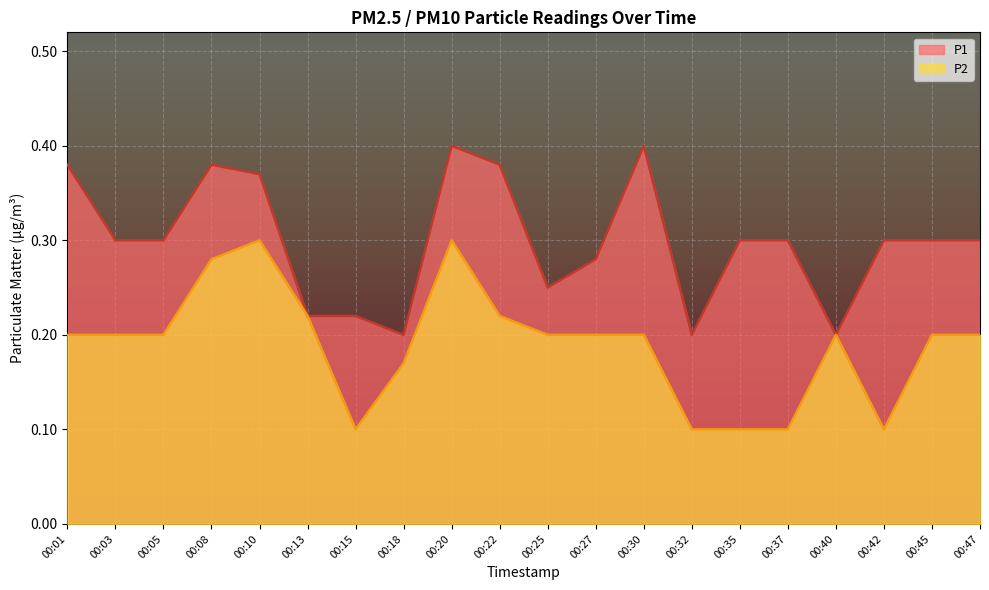

What is the value of the P2 point at the 1st from the left?

0.2